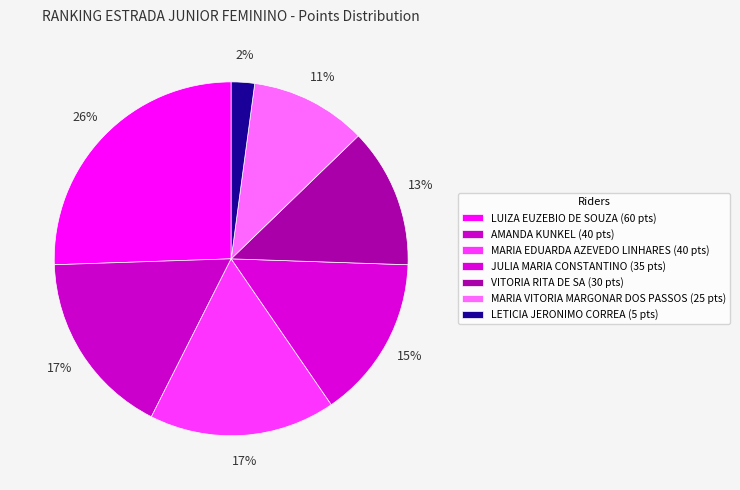

To the nearest percent, what is the combined percentage of LUIZA EUZEBIO DE SOUZA and AMANDA KUNKEL?

43%